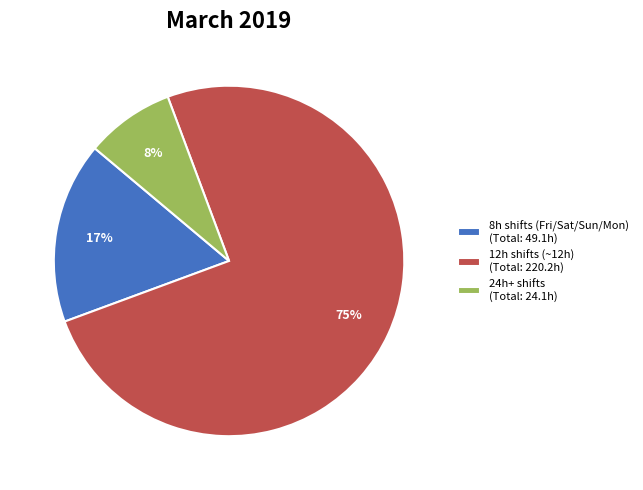

To the nearest percent, what is the average slice percentage?

33%